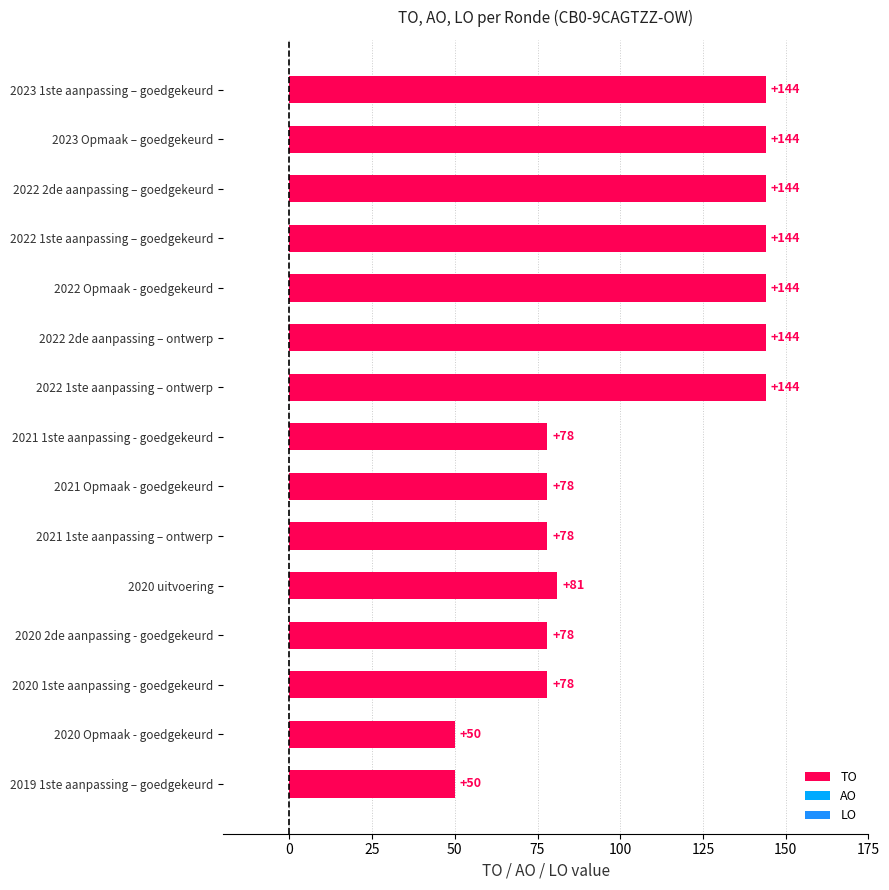

How many categories are shown in the chart?

15